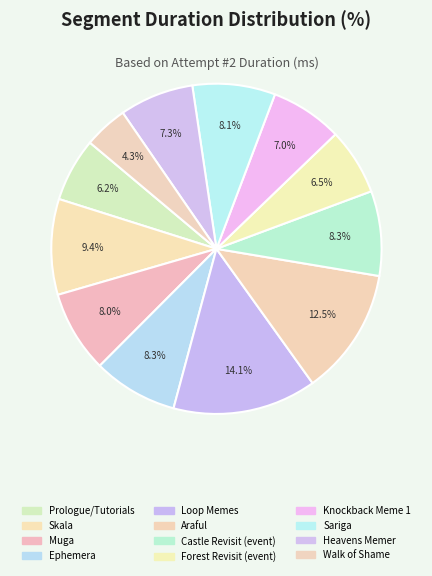

How many segments does this pie chart have?

12